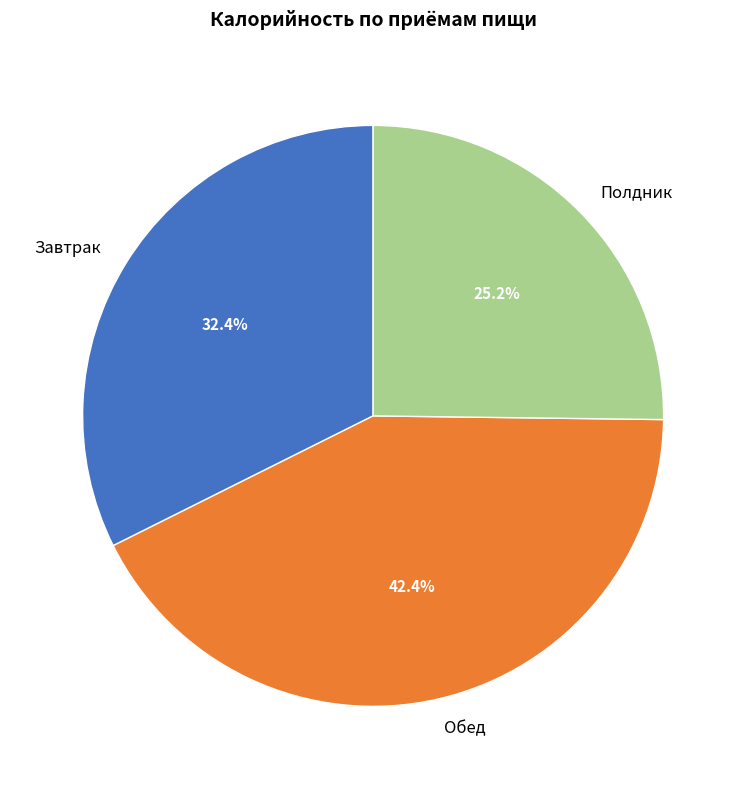

How many segments does this pie chart have?

3